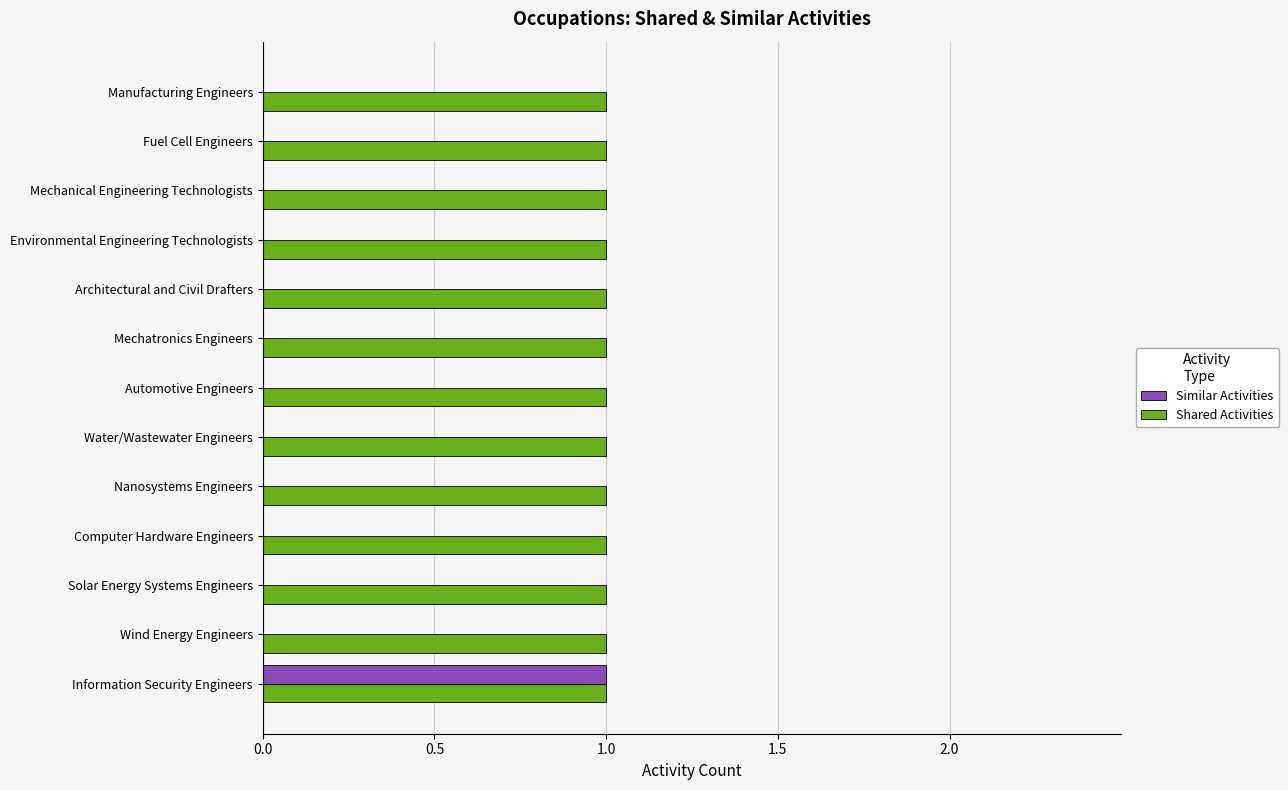

At which label does Similar Activities reach its peak?

Information Security Engineers